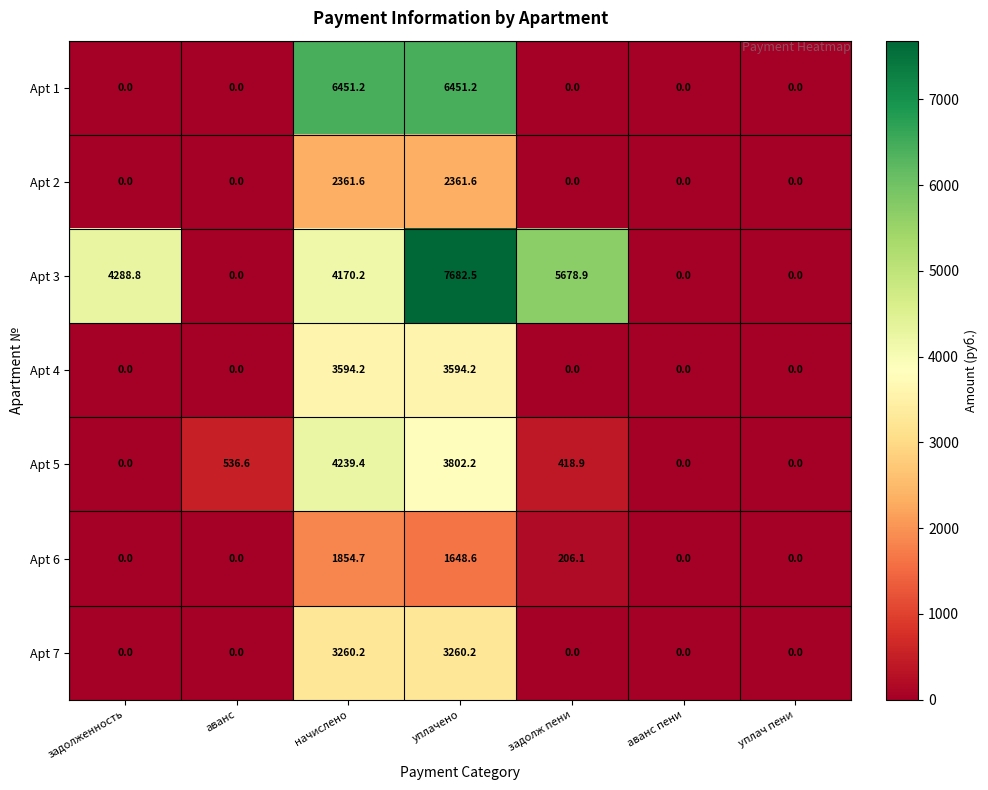

Is it true that Apt 5 equals 0.0 at уплач пени?

True